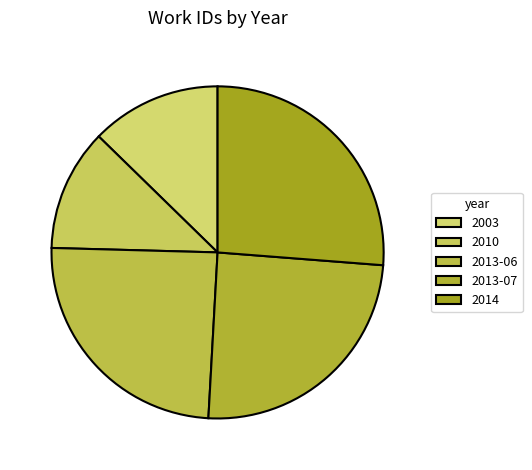

To the nearest percent, what is the difference between the 2013-07 and 2014 slice percentages?

2%